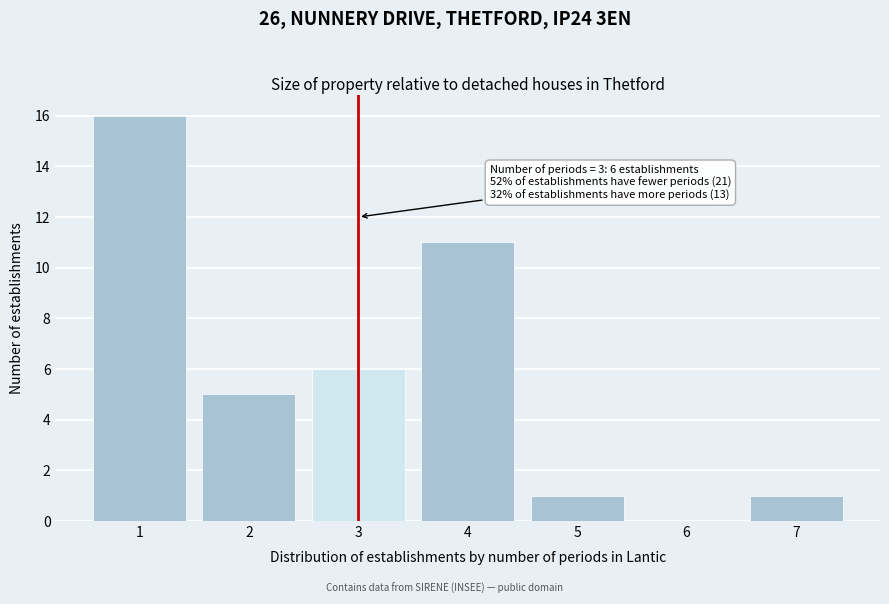

Reading left to right, transcribe all the data shown in this chart.

1=16	2=5	3=6	4=11	5=1	6=0	7=1